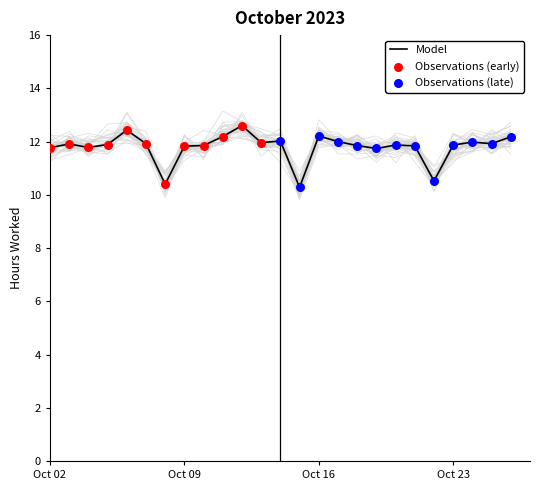

At which label does Model first exceed 11?

Oct 02